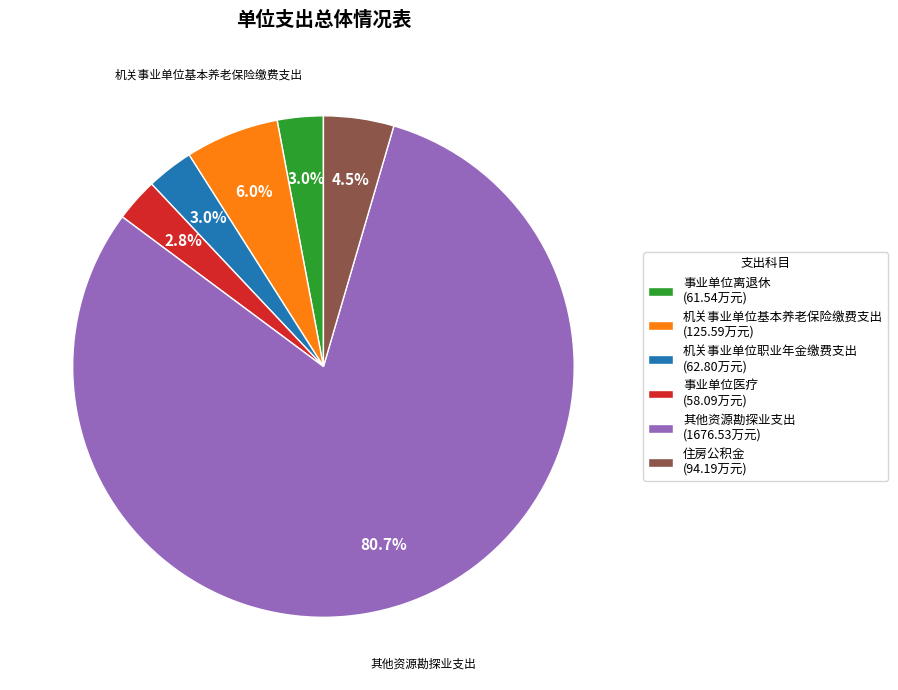

Is there a majority slice in this chart?

Yes